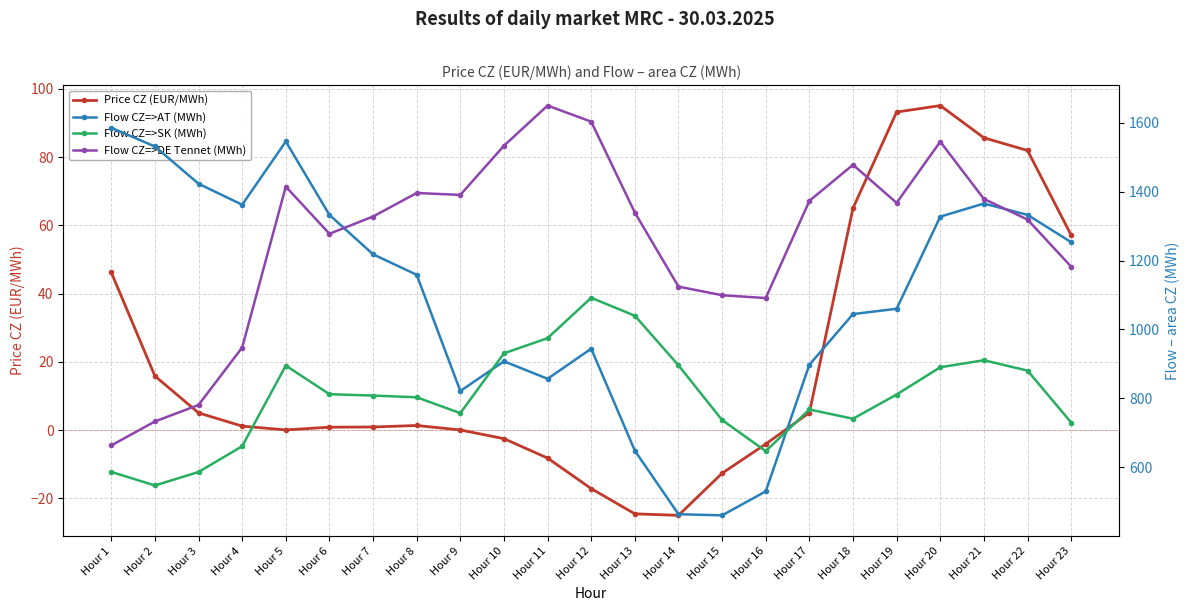

True or false: Flow CZ=>DE Tennet (MWh) has more than 0 interior local peaks.

True